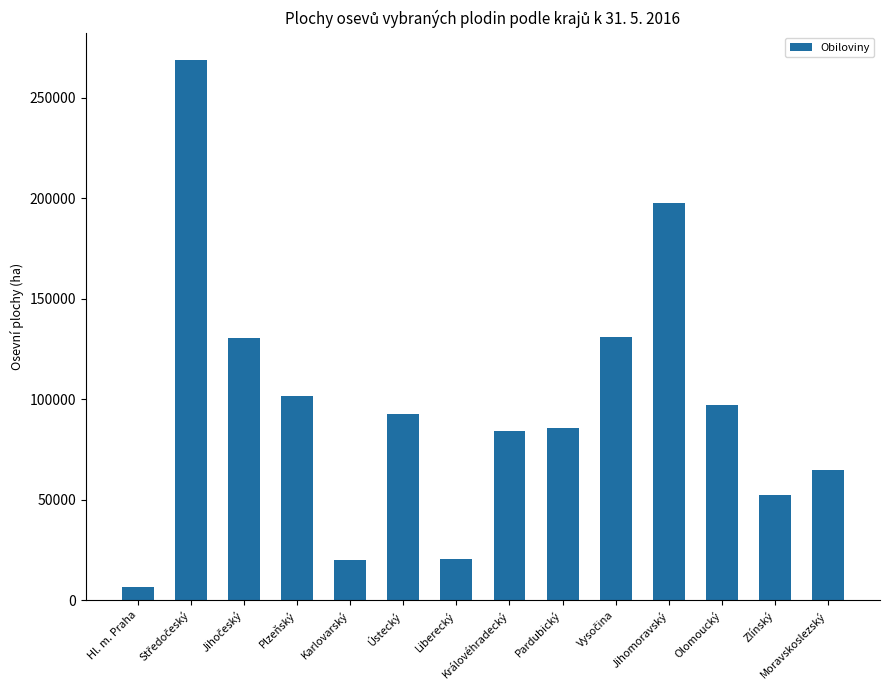

What is the smallest value displayed?

6535.6